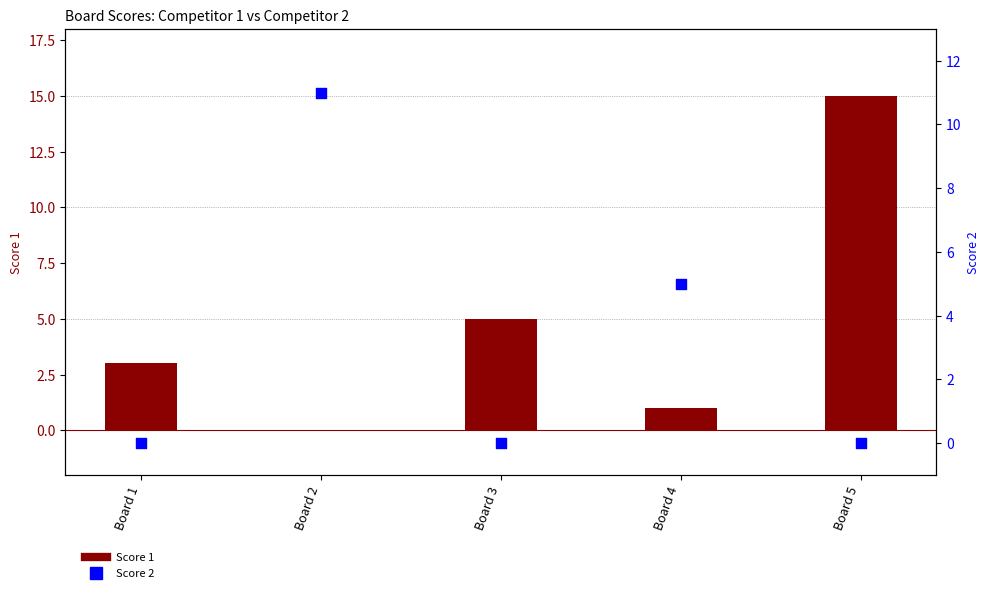

At which category is the sum across all series the highest?

Board 5